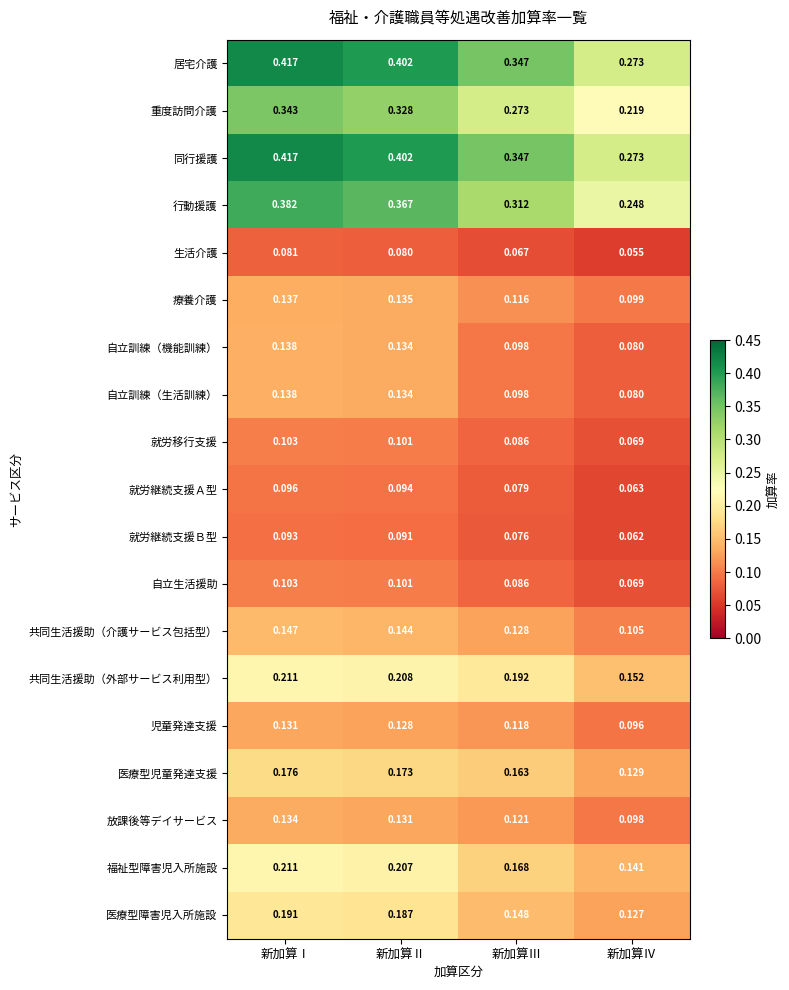

List the labels in order of 就労継続支援Ａ型 value, smallest first.

新加算Ⅳ, 新加算Ⅲ, 新加算Ⅱ, 新加算Ⅰ